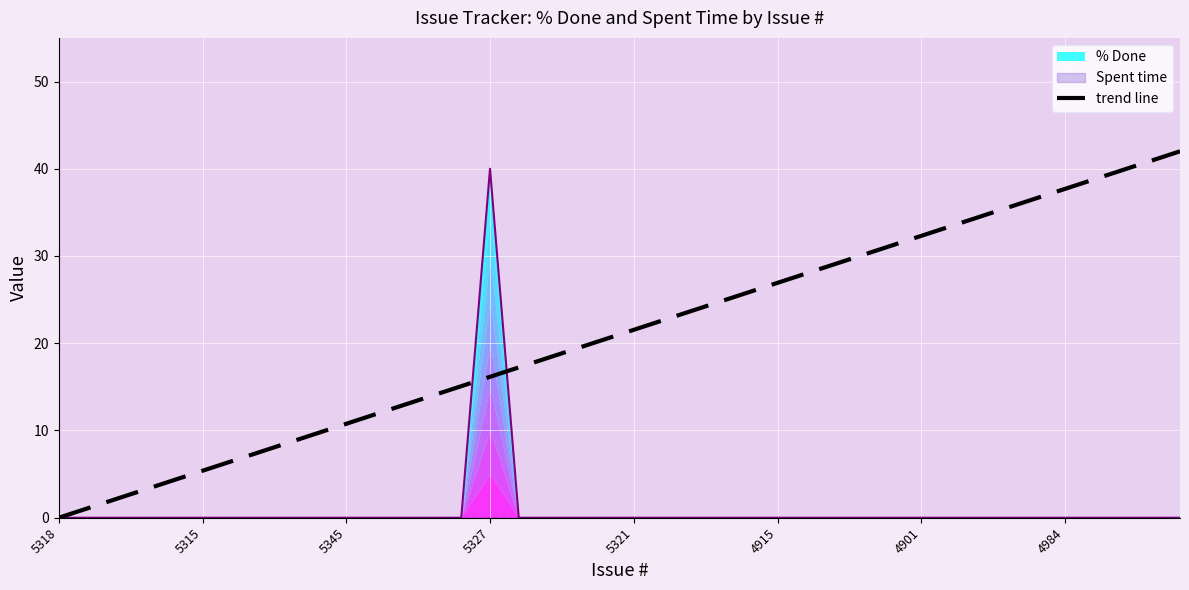

Reading left to right, what are all the values shown in this chart?

0.0	1.1	2.2	3.2	4.3	5.4	6.5	7.5	8.6	9.7	10.8	11.8	12.9	14.0	15.1	16.2	17.2	18.3	19.4	20.5	21.5	22.6	23.7	24.8	25.8	26.9	28.0	29.1	30.2	31.2	32.3	33.4	34.5	35.5	36.6	37.7	38.8	39.8	40.9	42.0